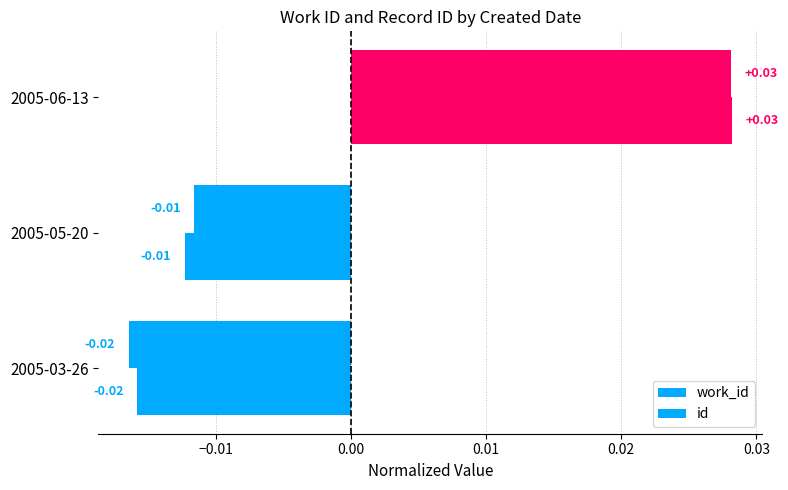

How many values in work_id are above zero?

1